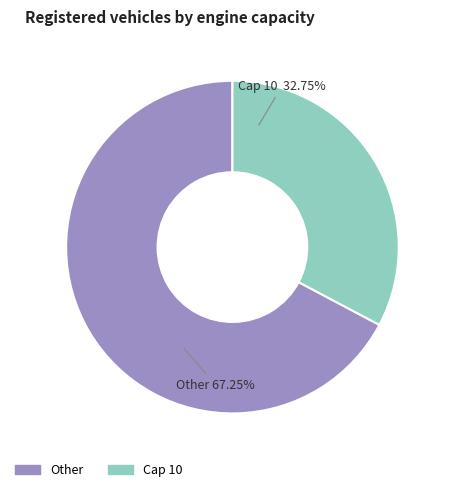

Is there a majority slice in this chart?

Yes